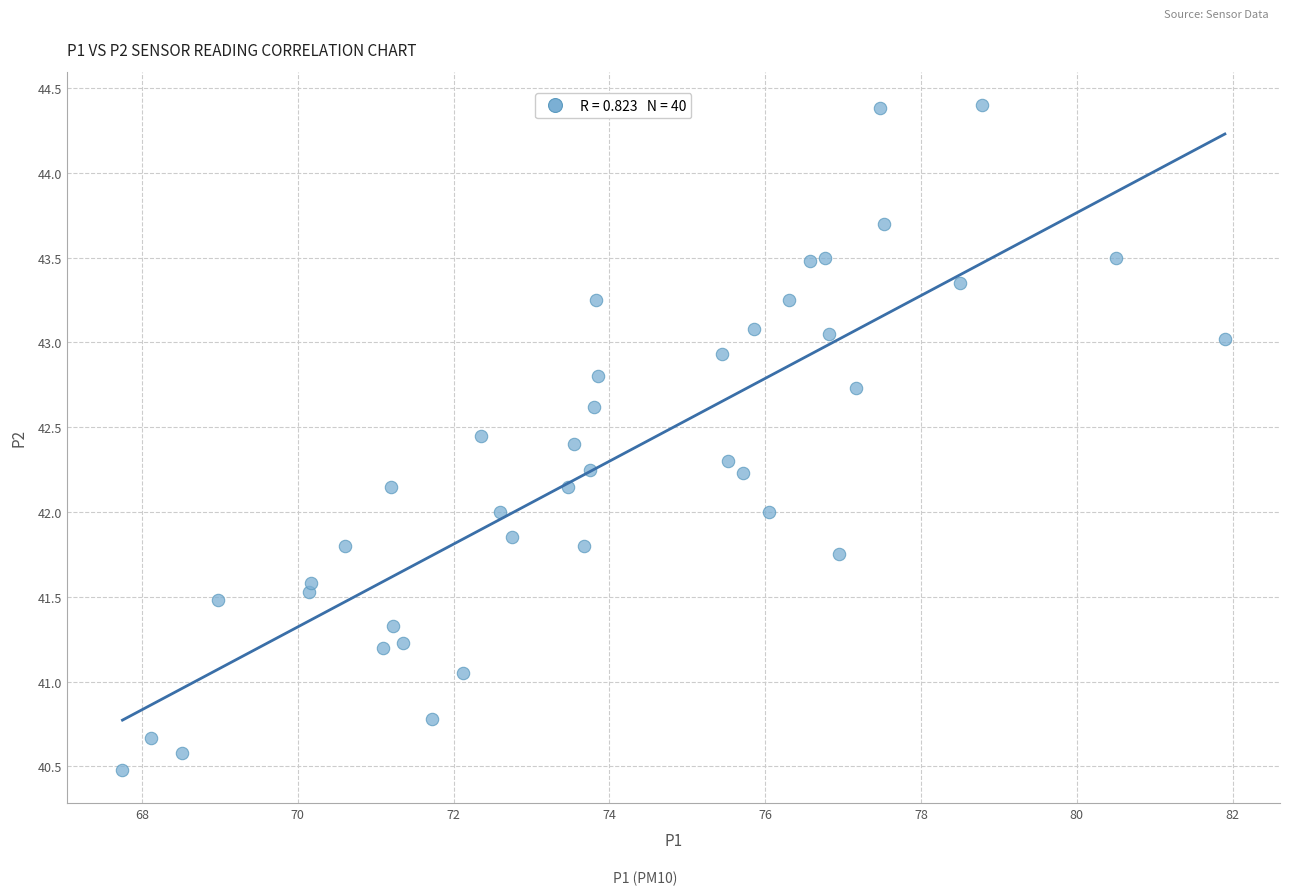

What is the range of X values (max minus min)?

14.2